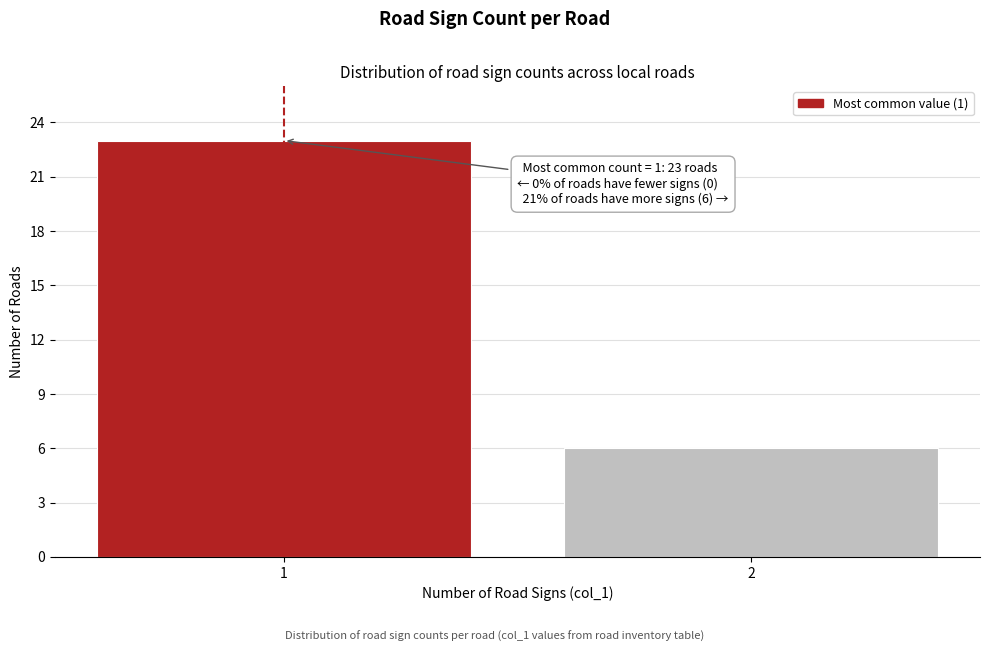

Reading left to right, extract all data points from this chart.

1=23	2=6